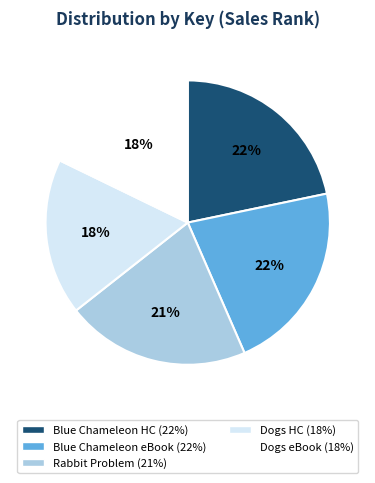

Is there any slice that represents more than half of the pie?

No